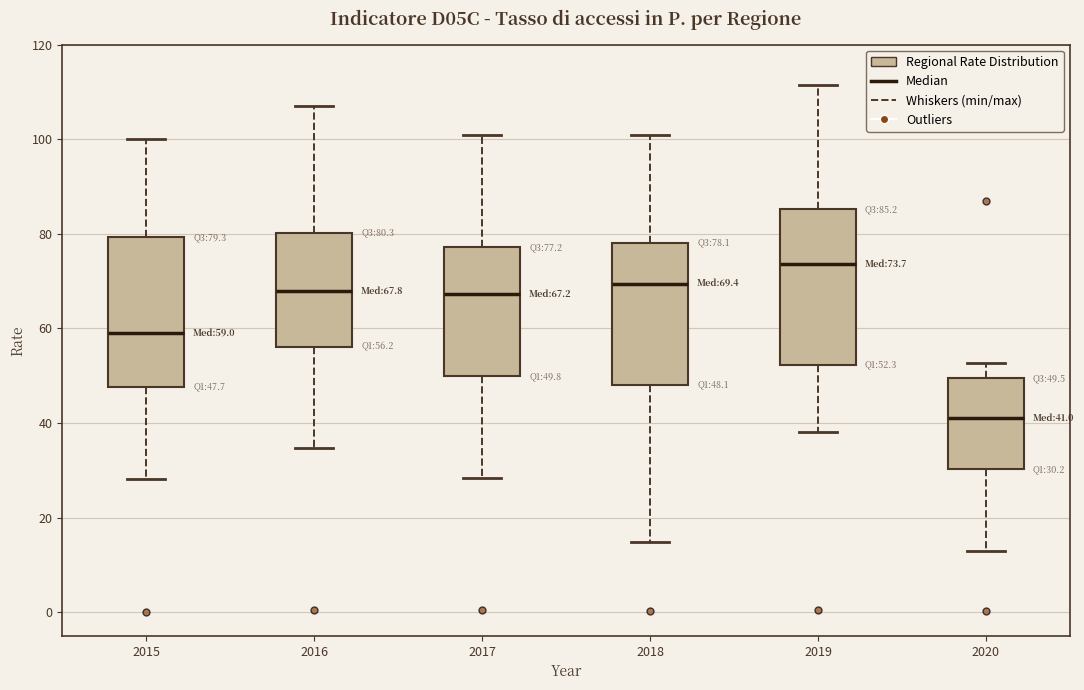

Which box's median line is the highest?

2019